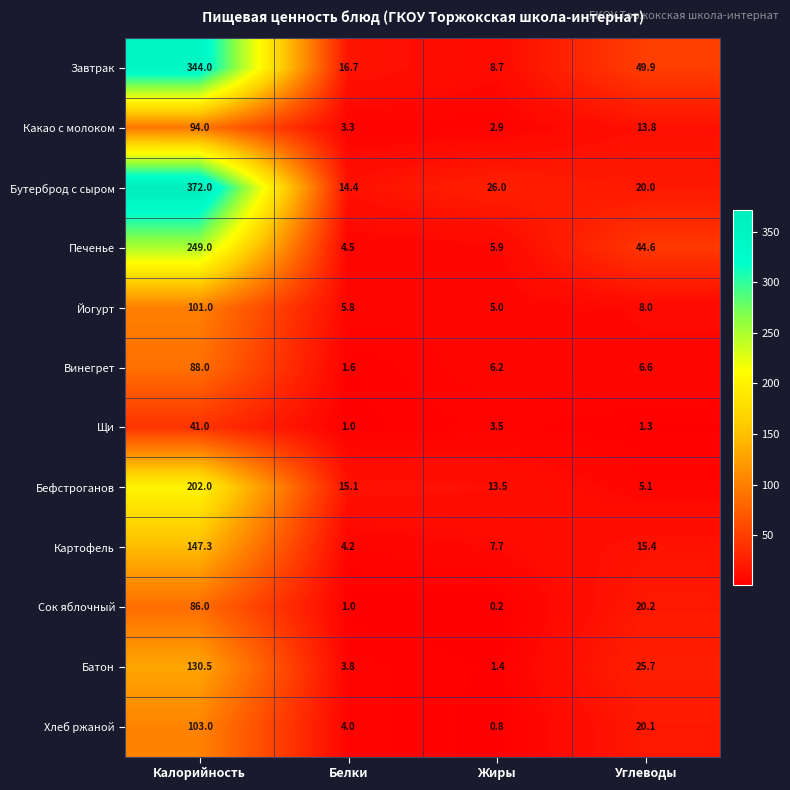

At which category is the sum across all series the highest?

Калорийность